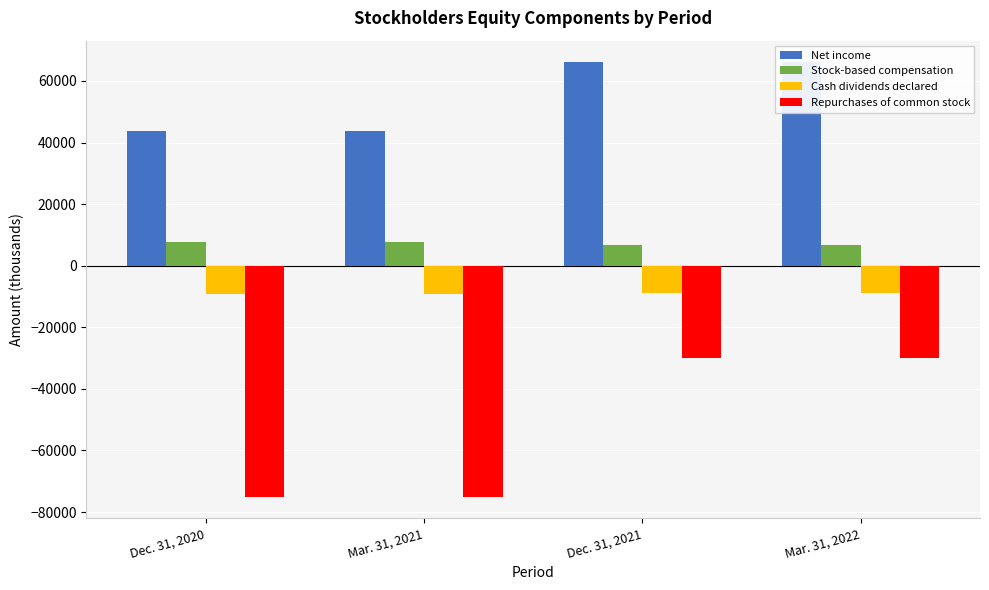

At which category is the sum across all series the highest?

Dec. 31, 2021